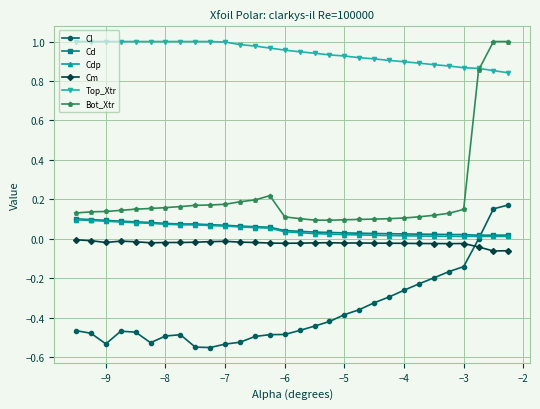

Which series has the largest range (max minus min)?

Bot_Xtr